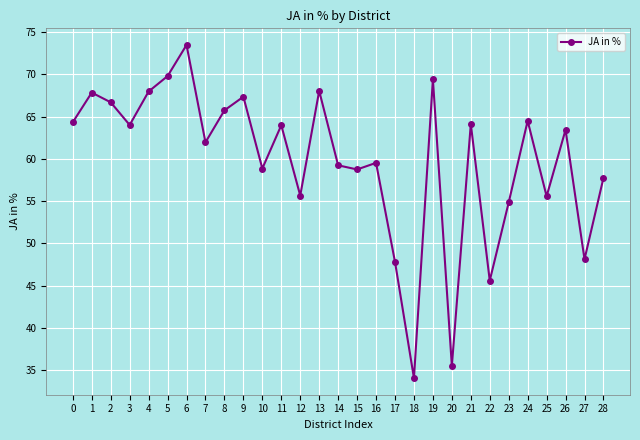

What value does the data have at 1?

67.8